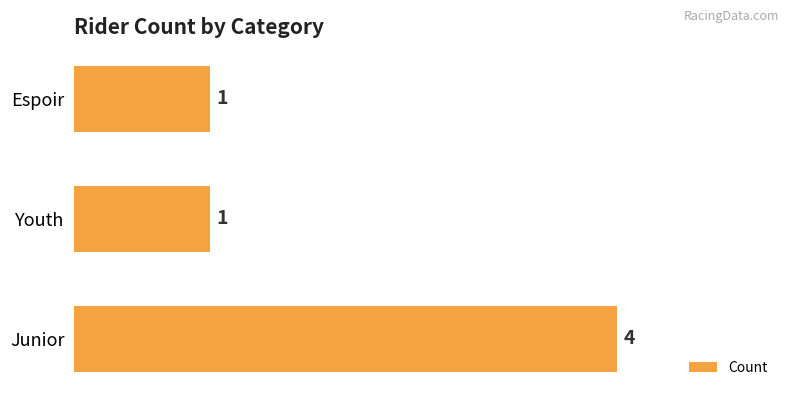

Reading bottom to top, transcribe all the data shown in this chart.

4	1	1